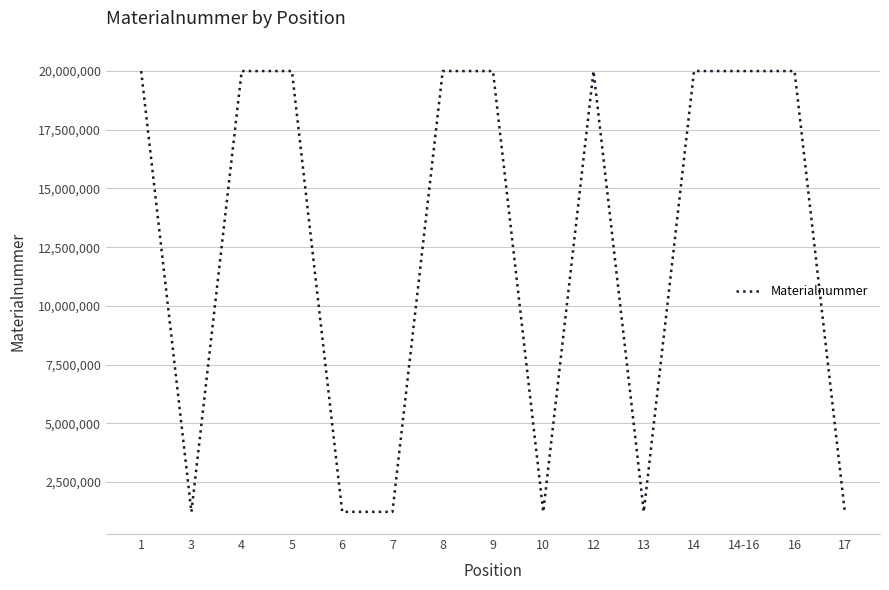

Which has a higher value, 12 or 13?

12